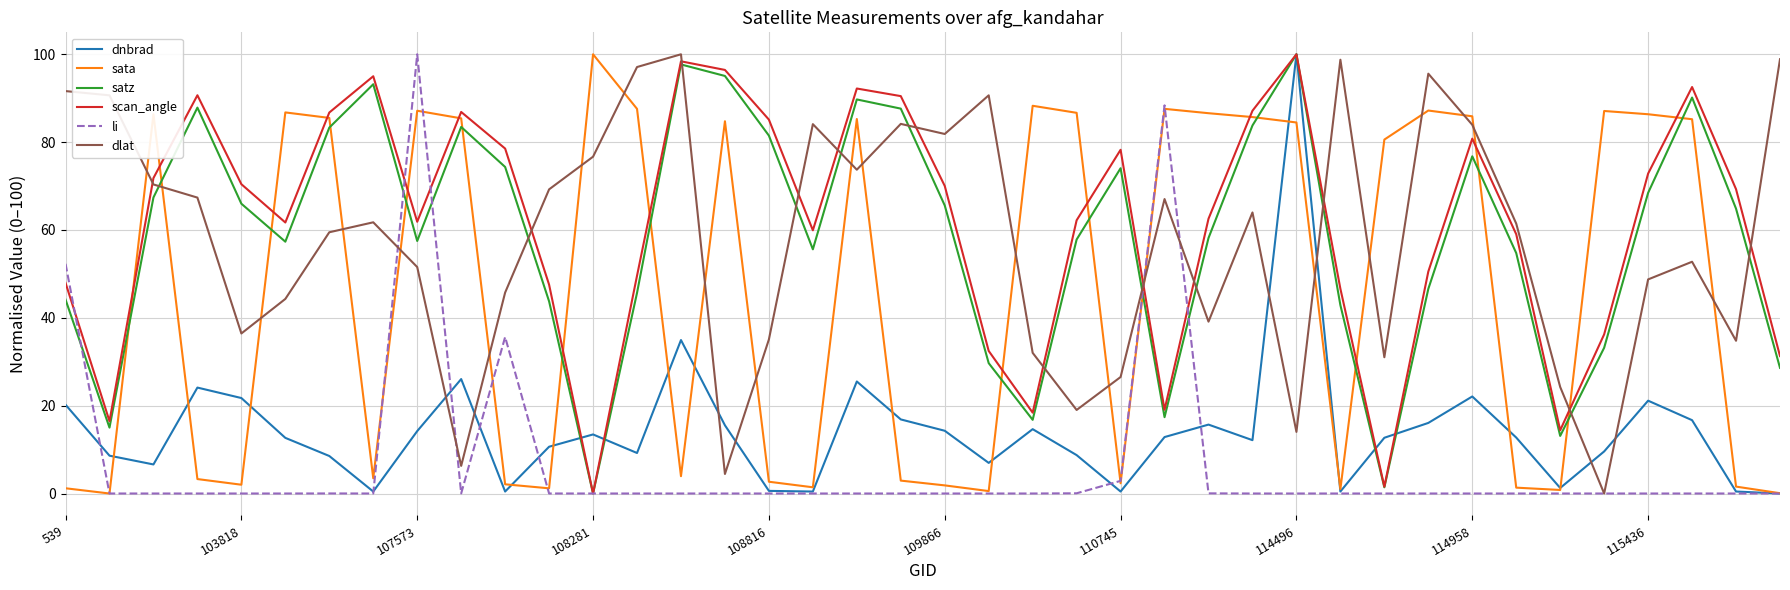

What is the highest value of the dlat series?

100.0